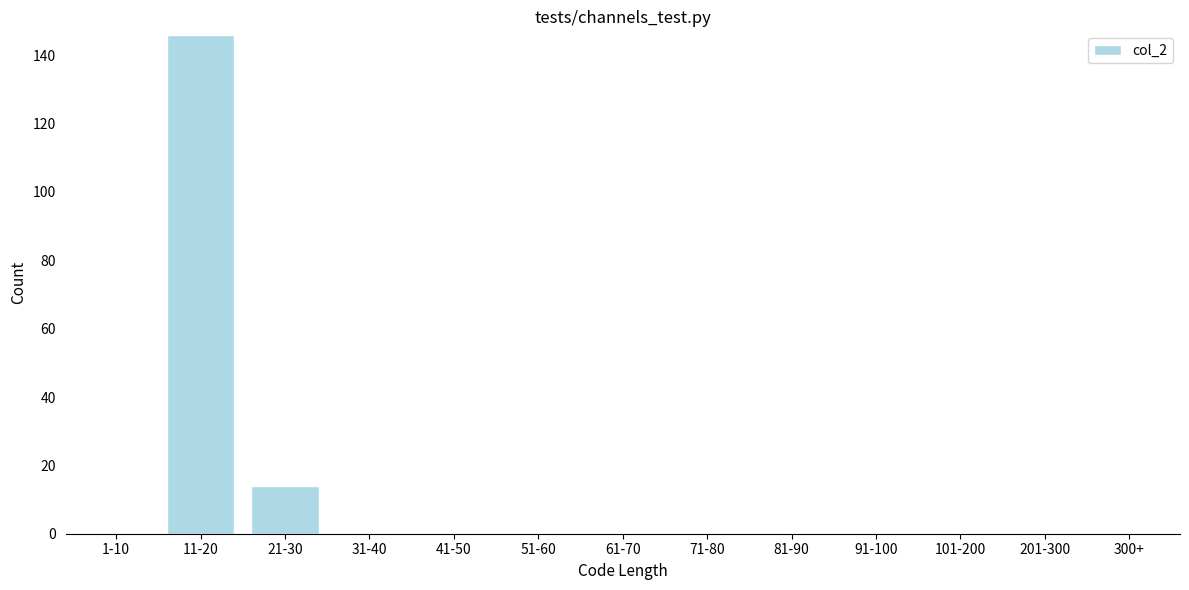

Reading left to right, what are all the values shown in this chart?

1-10=0	11-20=146	21-30=14	31-40=0	41-50=0	51-60=0	61-70=0	71-80=0	81-90=0	91-100=0	101-200=0	201-300=0	300+=0